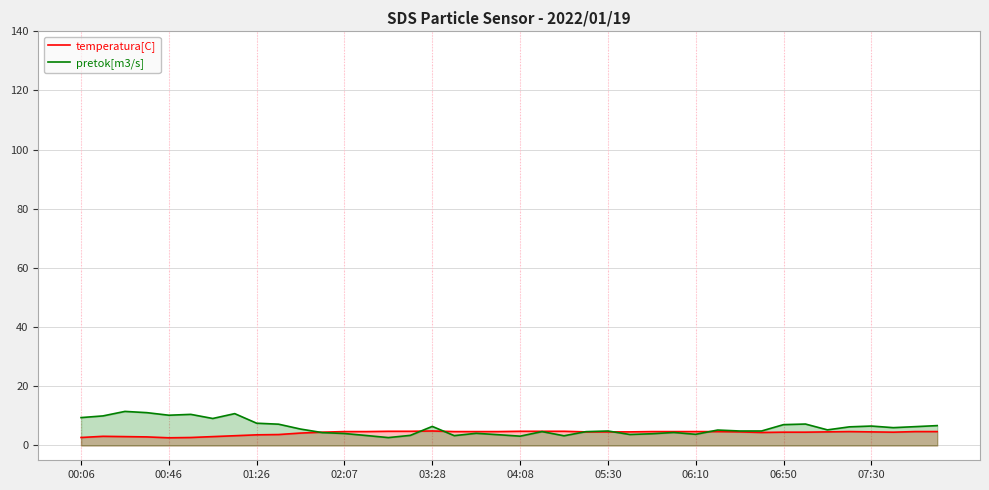

What is the difference between the second highest and second lowest values in the pretok[m3/s] series?

7.9